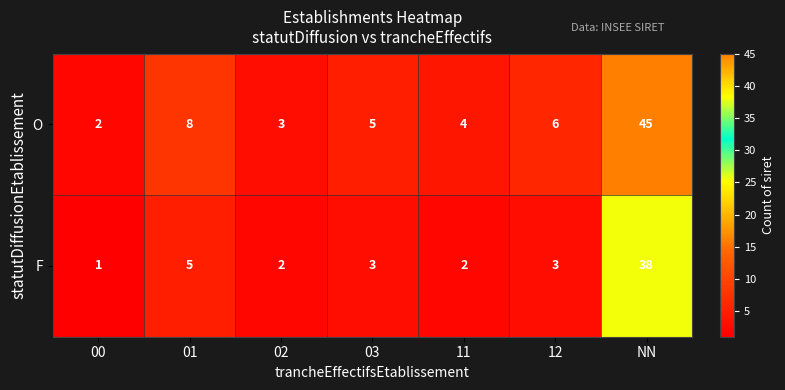

What is the sum of the F values at 12 and 02?

5